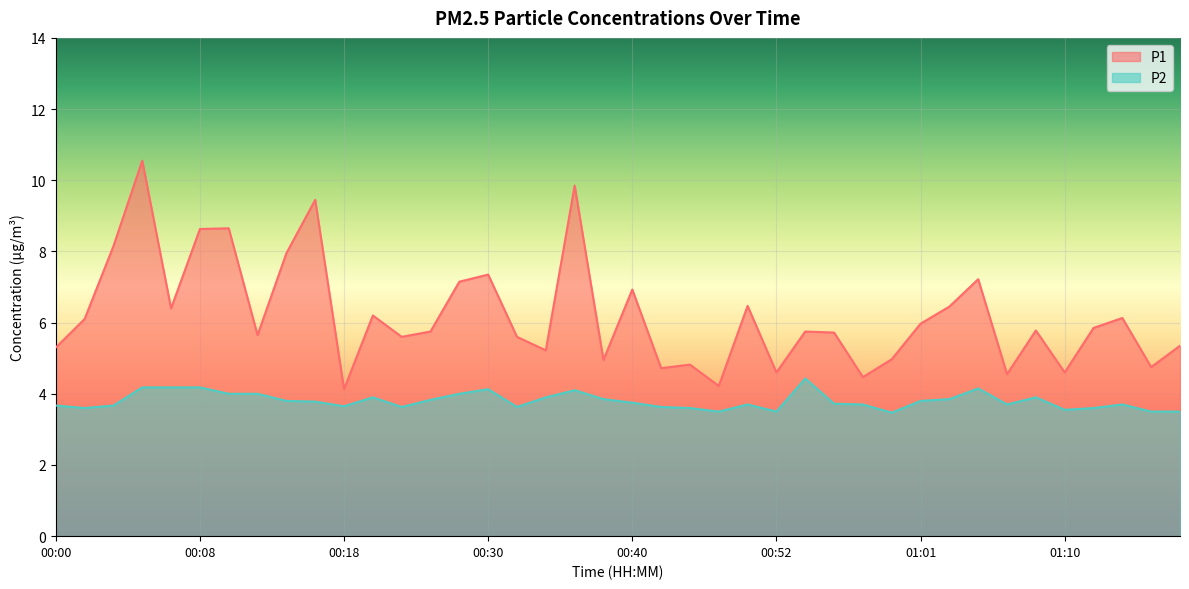

True or false: P2 and P1 intersect in this chart.

False